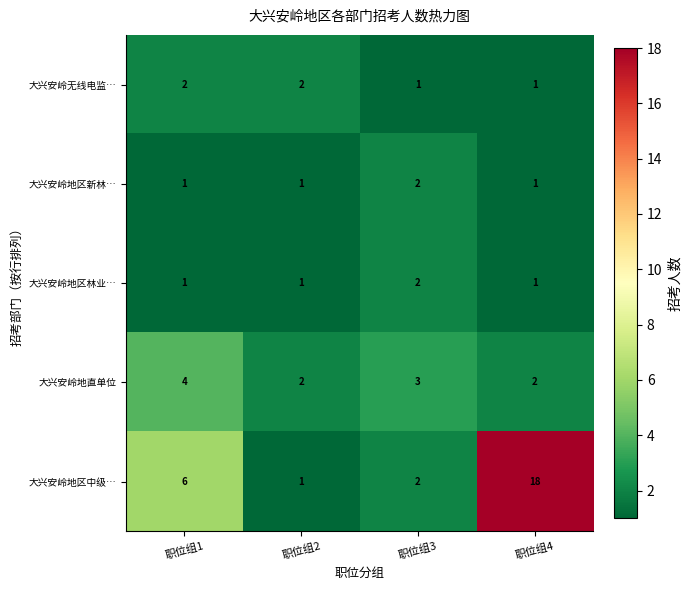

List the labels in order of 大兴安岭地区中级… value, largest first.

职位组4, 职位组1, 职位组3, 职位组2